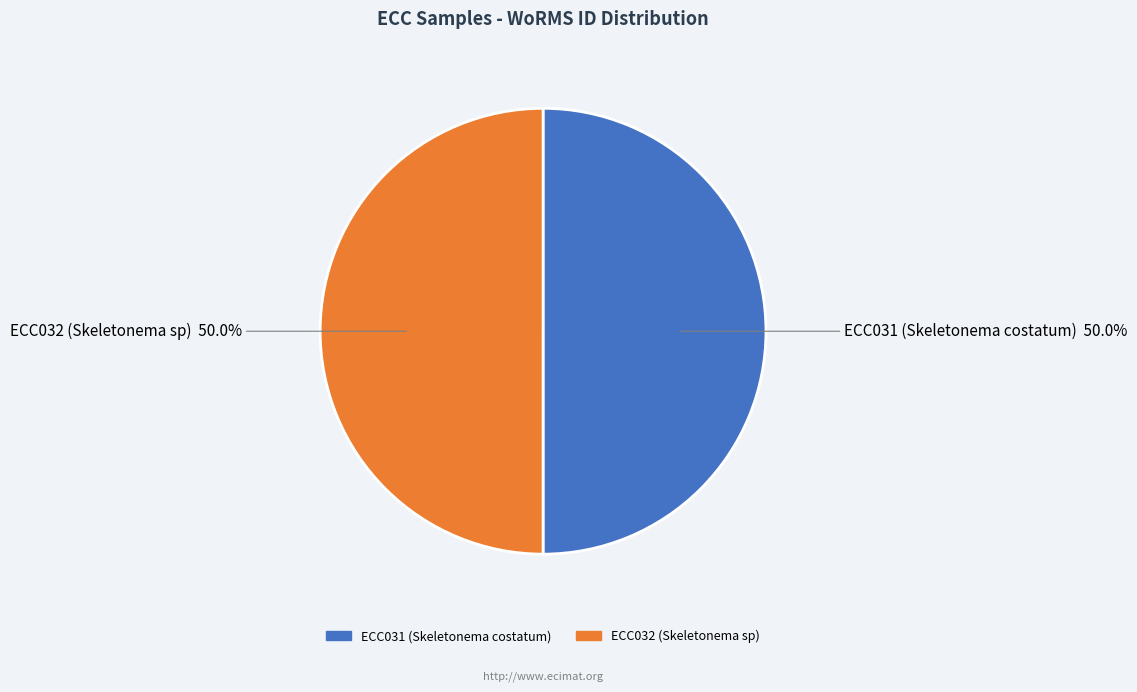

Approximately how many times larger is the value at ECC032 (Skeletonema sp) compared to ECC031 (Skeletonema costatum)?

1.0